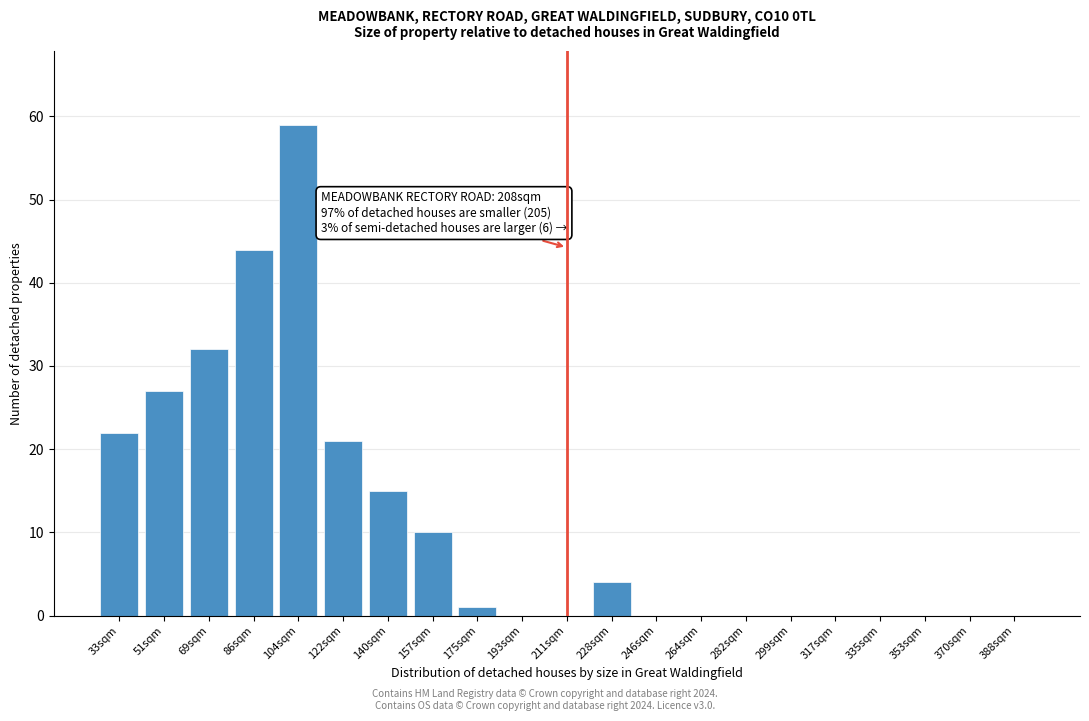

Reading left to right, list all the values displayed in this chart.

33sqm=22	51sqm=27	69sqm=32	86sqm=44	104sqm=59	122sqm=21	140sqm=15	157sqm=10	175sqm=1	193sqm=0	211sqm=0	228sqm=4	246sqm=0	264sqm=0	282sqm=0	299sqm=0	317sqm=0	335sqm=0	353sqm=0	370sqm=0	388sqm=0